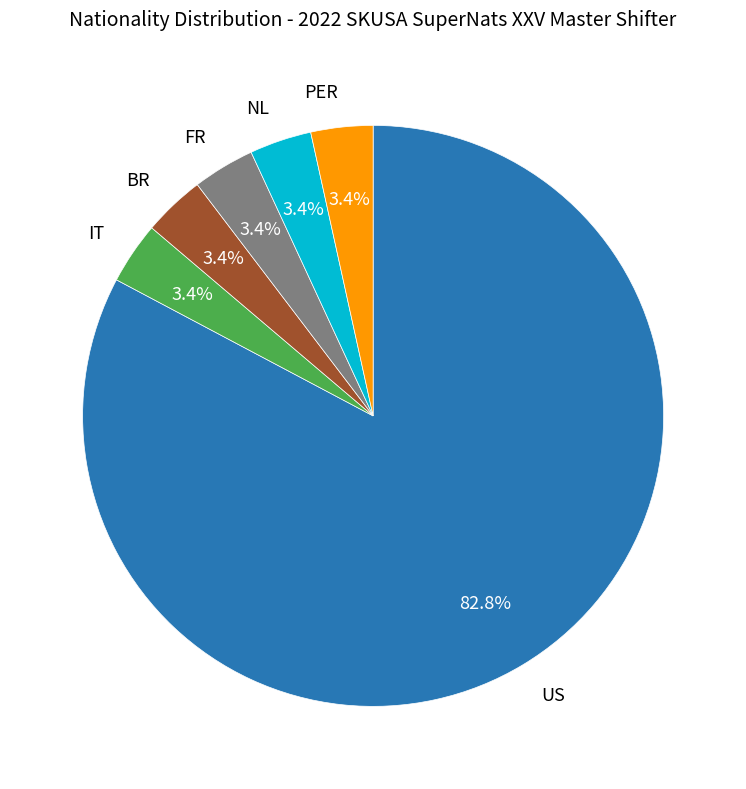

Between BR and US, which is larger?

US